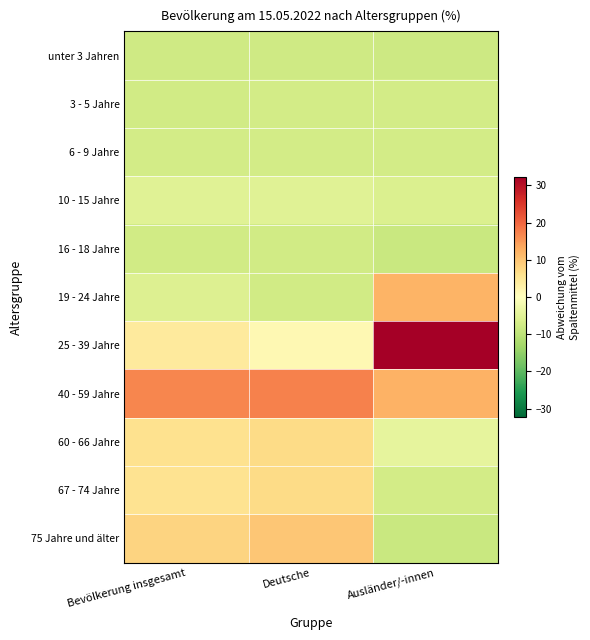

Reading left to right, list all the values displayed in this chart.

unter 3 Jahren: Bevölkerung insgesamt=-7.8	Deutsche=-7.8	Ausländer/-innen=-8.0
3 - 5 Jahre: Bevölkerung insgesamt=-7.4	Deutsche=-7.3	Ausländer/-innen=-7.3
6 - 9 Jahre: Bevölkerung insgesamt=-7.2	Deutsche=-7.2	Ausländer/-innen=-7.3
10 - 15 Jahre: Bevölkerung insgesamt=-5.1	Deutsche=-5.1	Ausländer/-innen=-5.9
16 - 18 Jahre: Bevölkerung insgesamt=-7.4	Deutsche=-7.4	Ausländer/-innen=-8.4
19 - 24 Jahre: Bevölkerung insgesamt=-5.7	Deutsche=-7.5	Ausländer/-innen=11.9
25 - 39 Jahre: Bevölkerung insgesamt=4.1	Deutsche=1.4	Ausländer/-innen=32.3
40 - 59 Jahre: Bevölkerung insgesamt=16.9	Deutsche=17.3	Ausländer/-innen=12.2
60 - 66 Jahre: Bevölkerung insgesamt=5.9	Deutsche=6.9	Ausländer/-innen=-4.1
67 - 74 Jahre: Bevölkerung insgesamt=5.7	Deutsche=6.9	Ausländer/-innen=-7.3
75 Jahre und älter: Bevölkerung insgesamt=8.0	Deutsche=9.7	Ausländer/-innen=-8.4